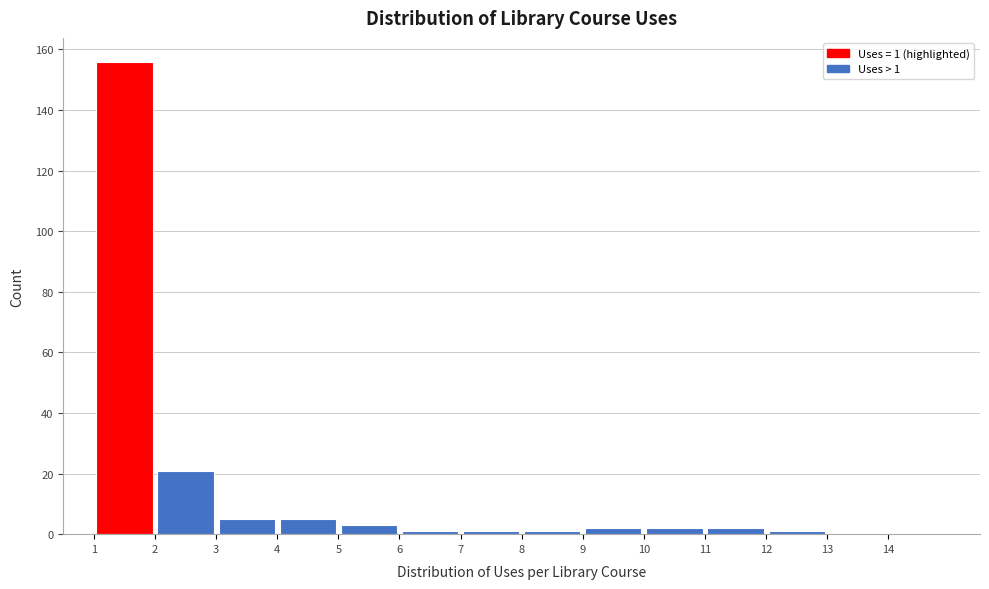

Which range on the x-axis has the tallest bar?

1 to 2